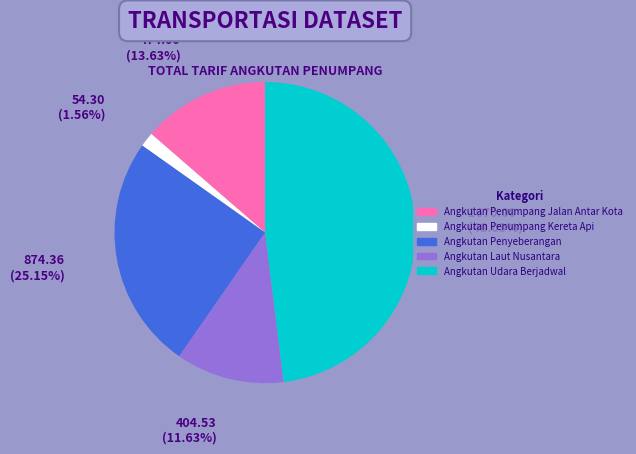

What is the smallest slice in the pie chart?

Angkutan Penumpang Kereta Api